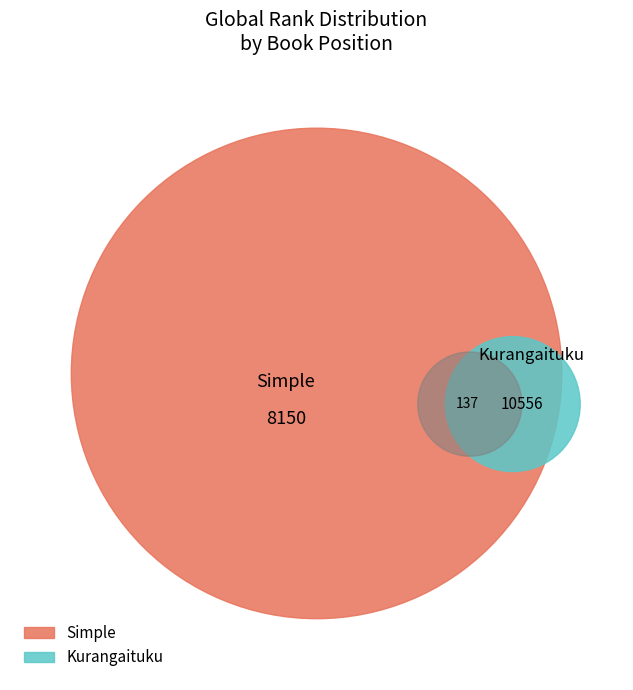

How many segments does this pie chart have?

2